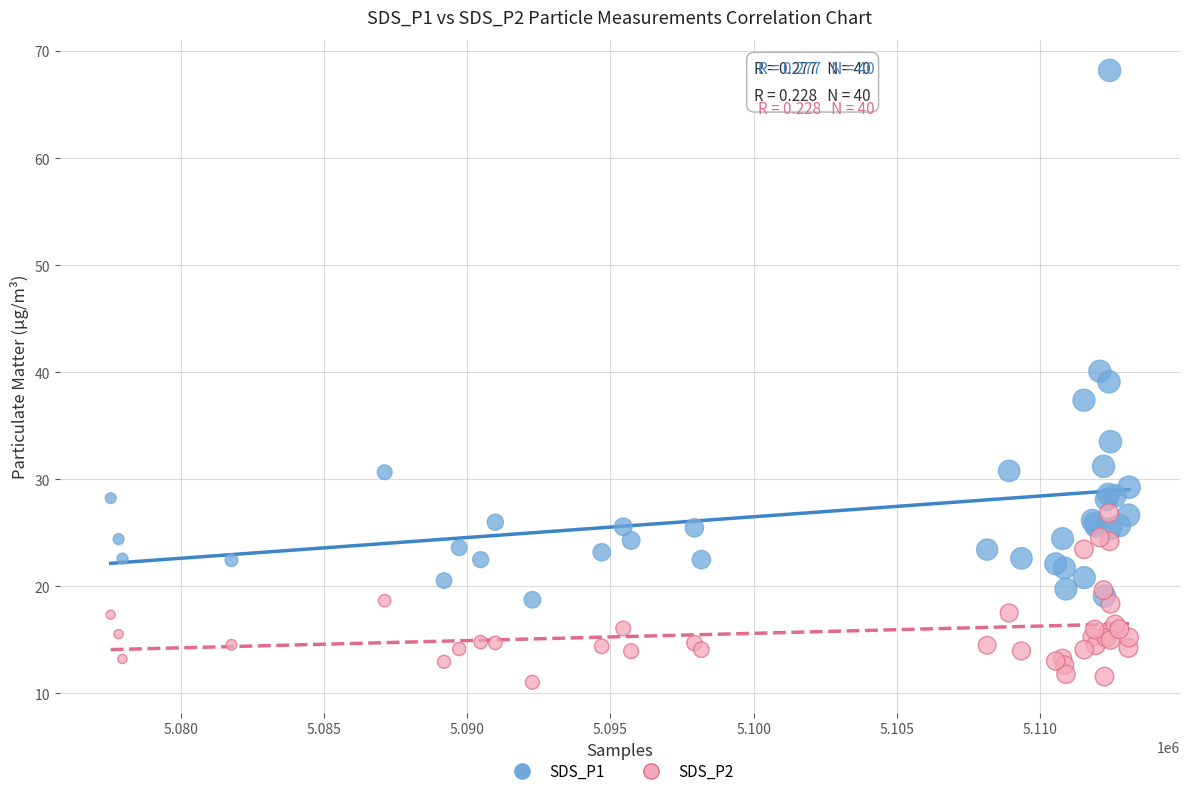

Which series reaches the minimum Y coordinate?

SDS_P2